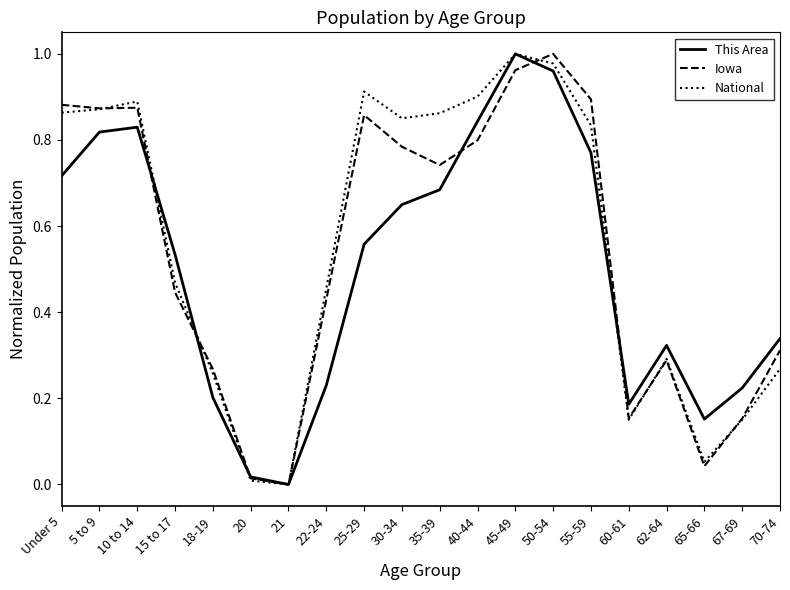

What is the total value across all series at Under 5?

2.5